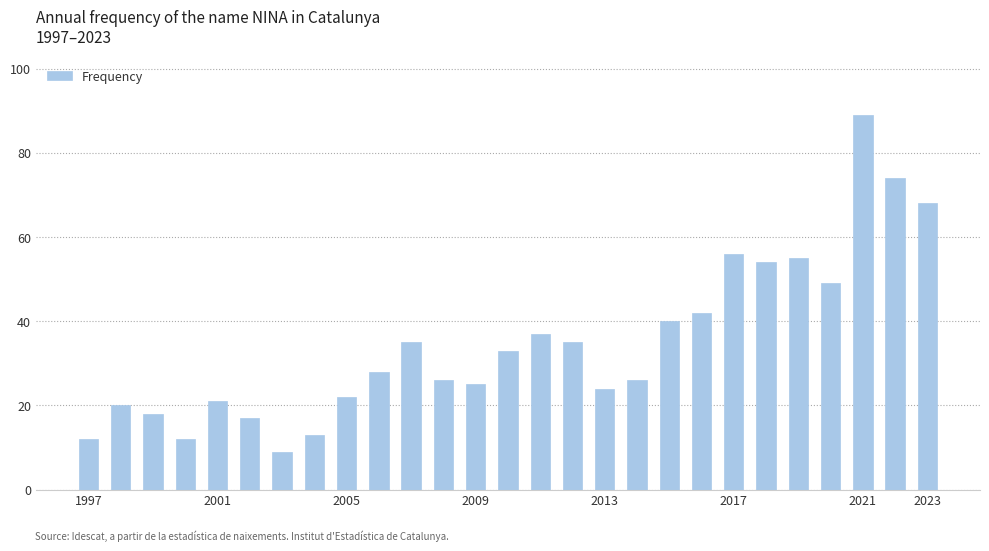

What is the greatest value displayed?

89